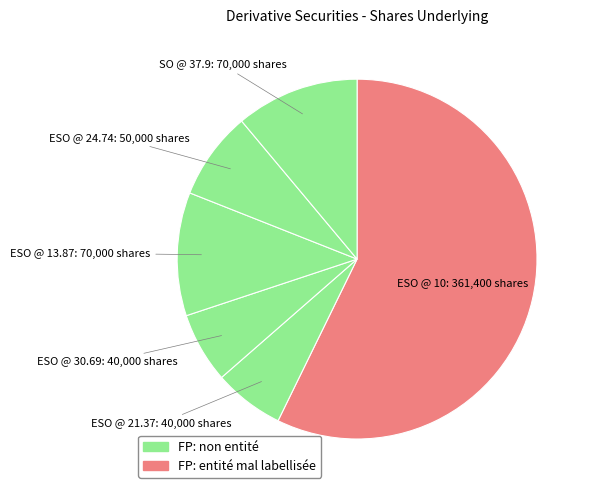

Which category accounts for the majority?

Employee Stock Option (Right to Buy) 10